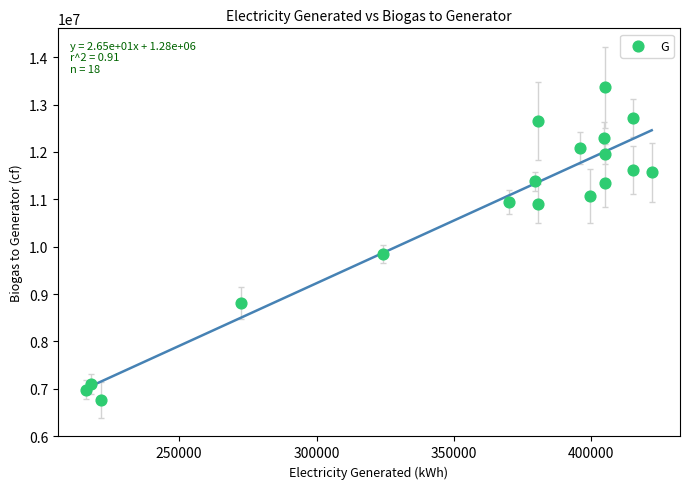

What Y value in the scatter plot is closest to 10062343?

9843225.0